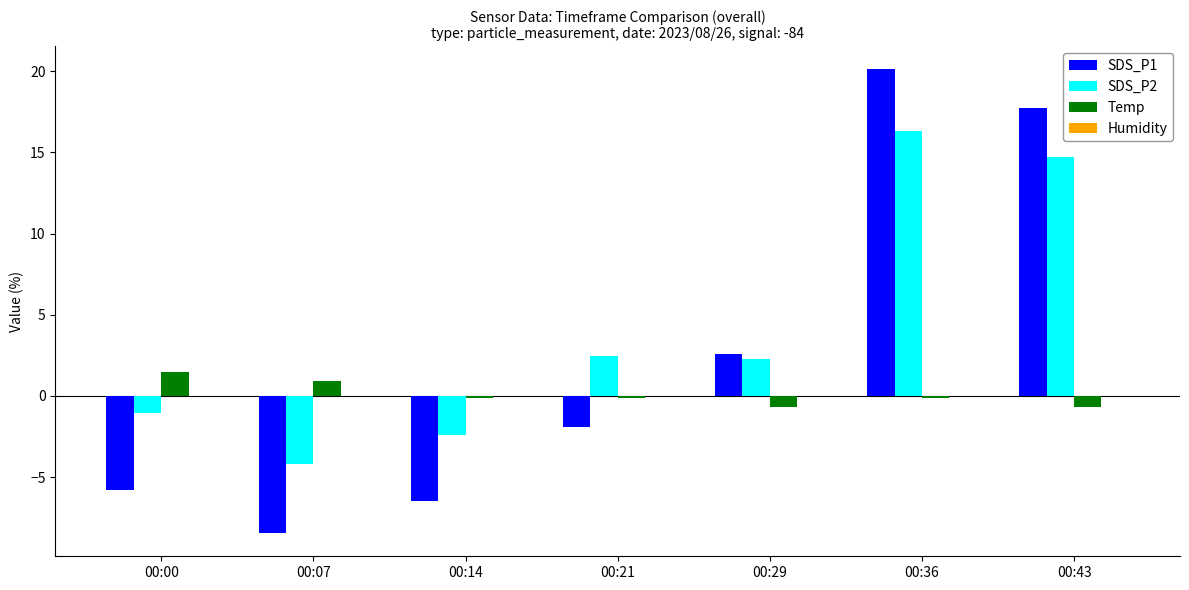

Which series has the largest total across all categories?

SDS_P2